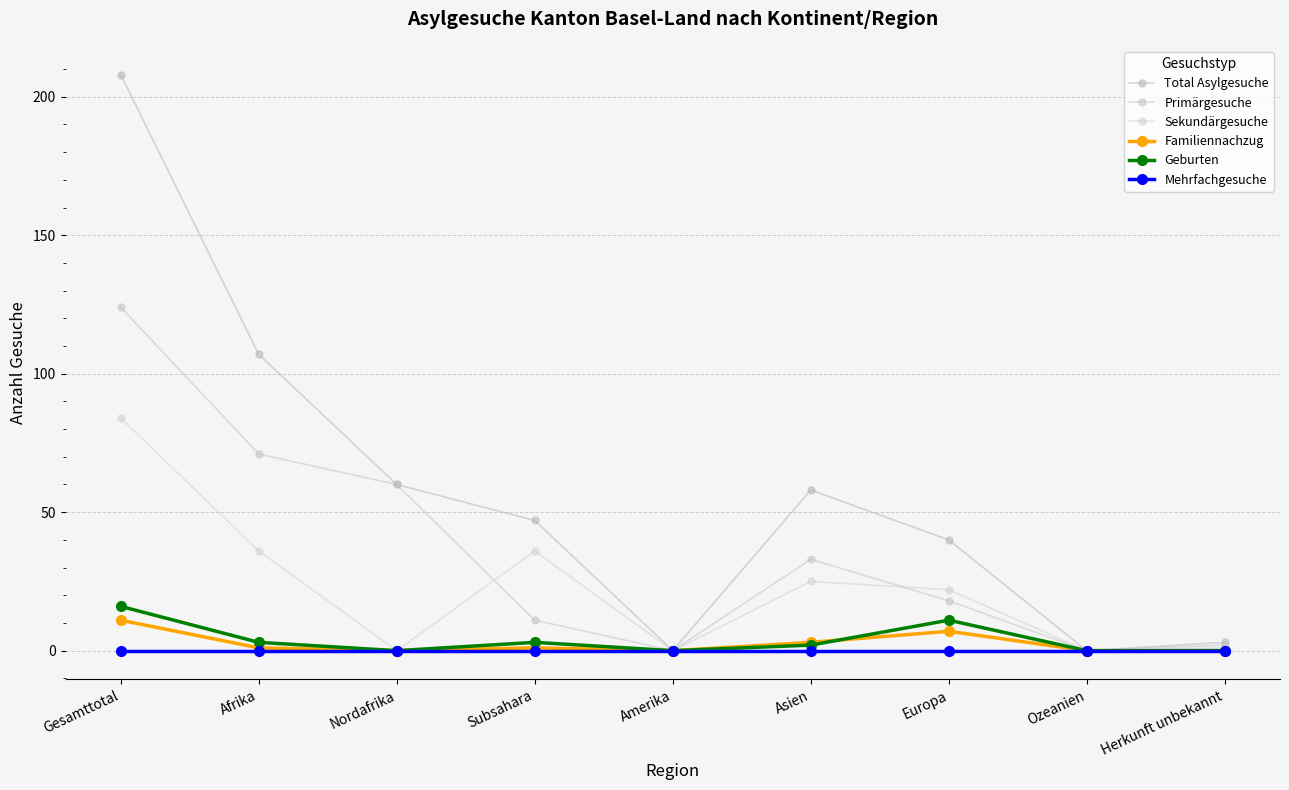

What is the label of the 8th point from the left?

Ozeanien